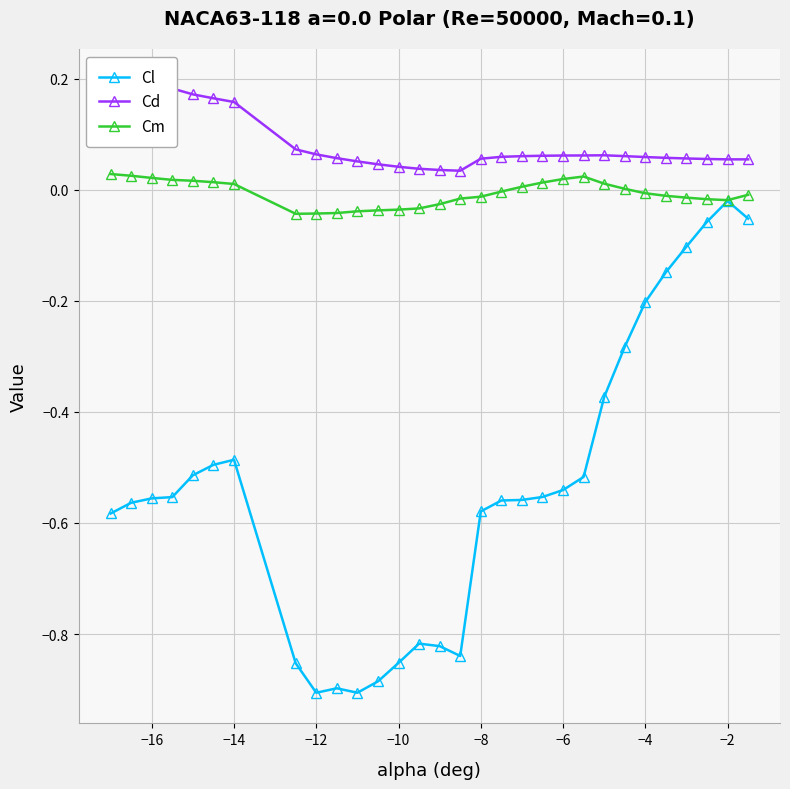

True or false: Cd and Cm intersect in this chart.

False